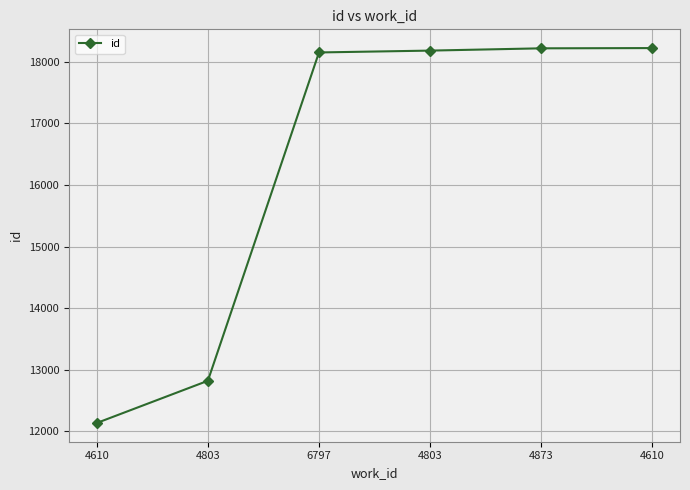

Does the chart have visible grid lines?

Yes